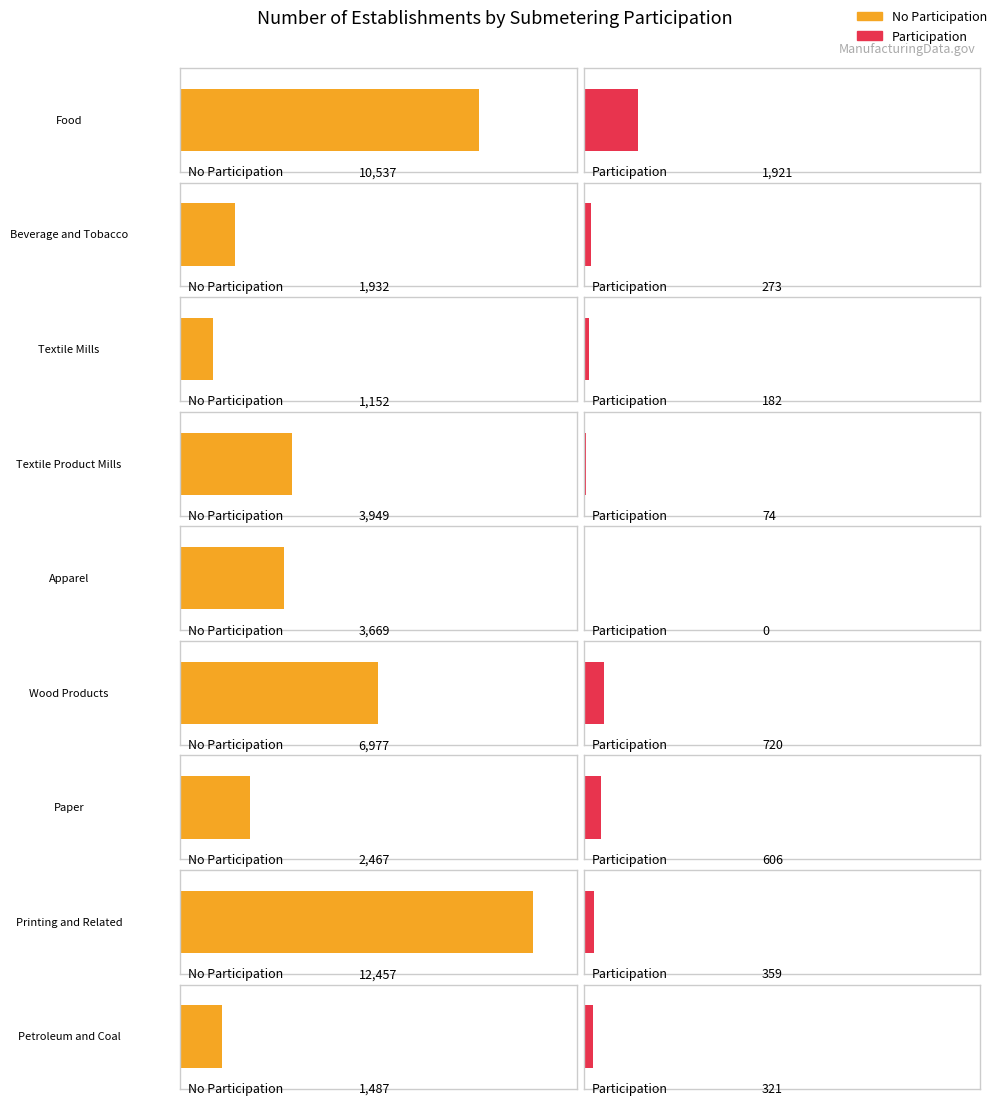

Does the chart contain any negative values?

No